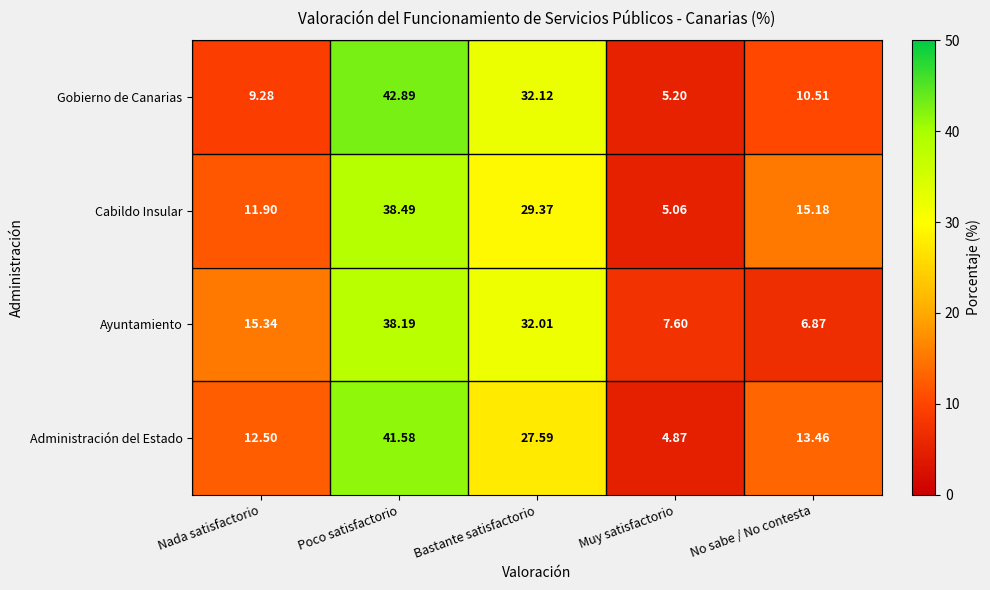

At which category does the chart reach its peak across all series?

Poco satisfactorio